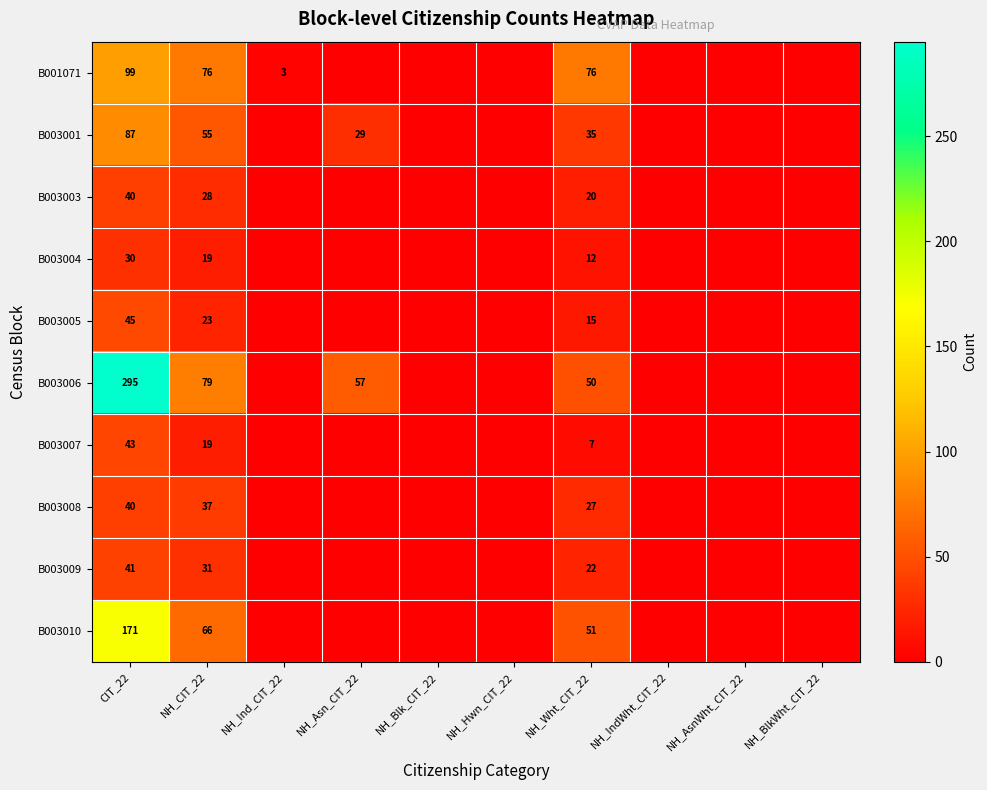

At NH_Wht_CIT_22, list the series in order from smallest to largest.

B003007, B003004, B003005, B003003, B003009, B003008, B003001, B003006, B003010, B001071